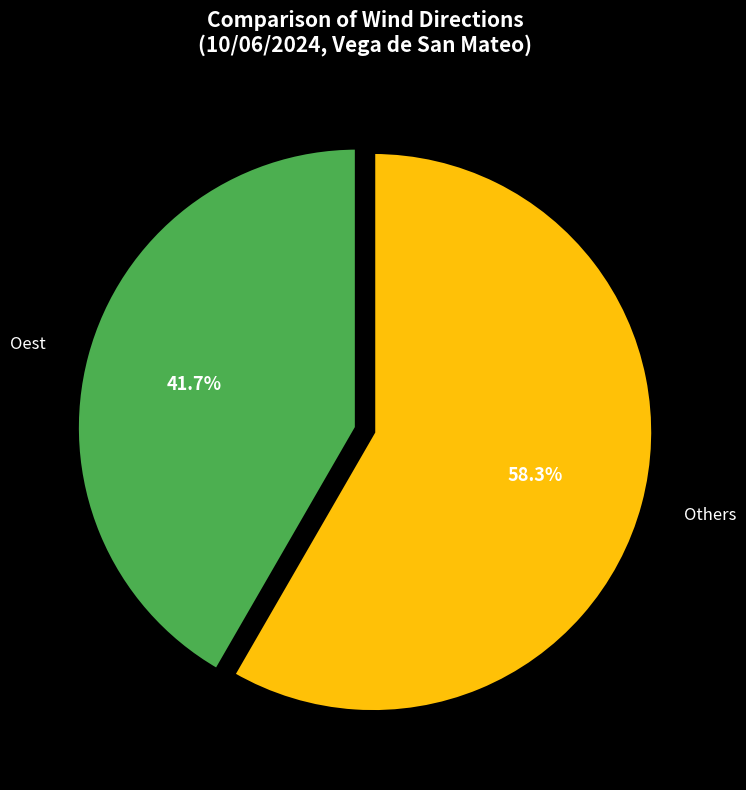

How many segments does this pie chart have?

2